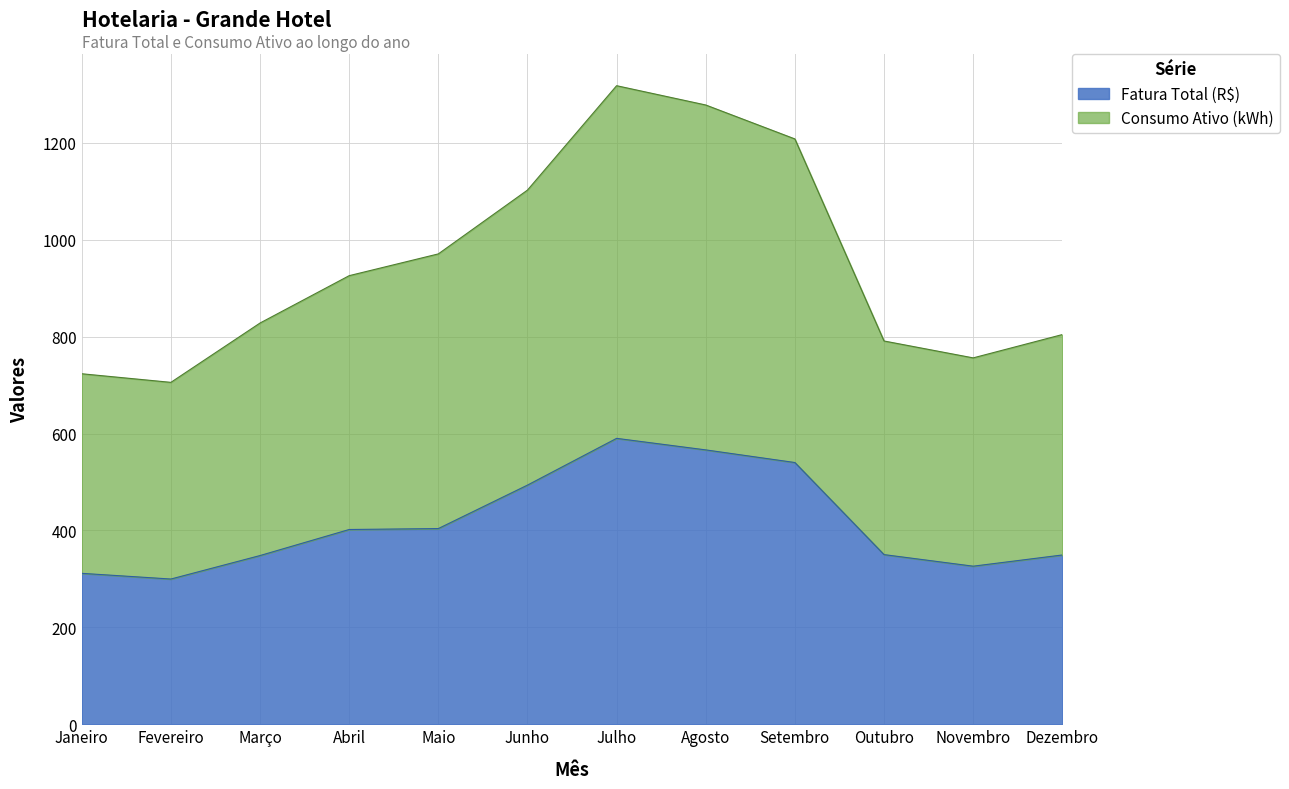

Rank the series by their average value, from highest to lowest.

Consumo Ativo (kWh), Fatura Total (R$)